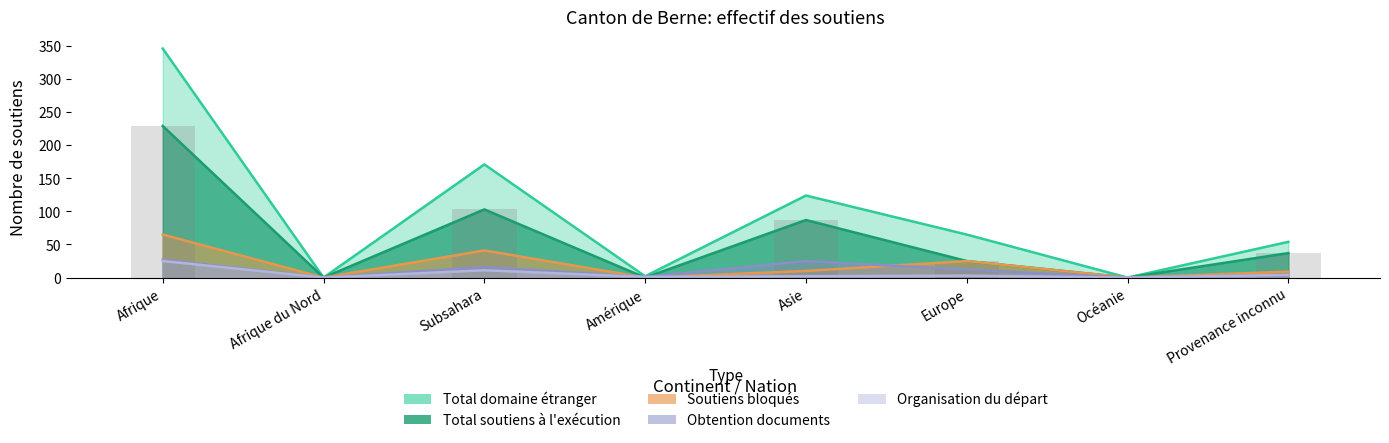

Is it true that Total domaine étranger equals 65 at Asie?

False